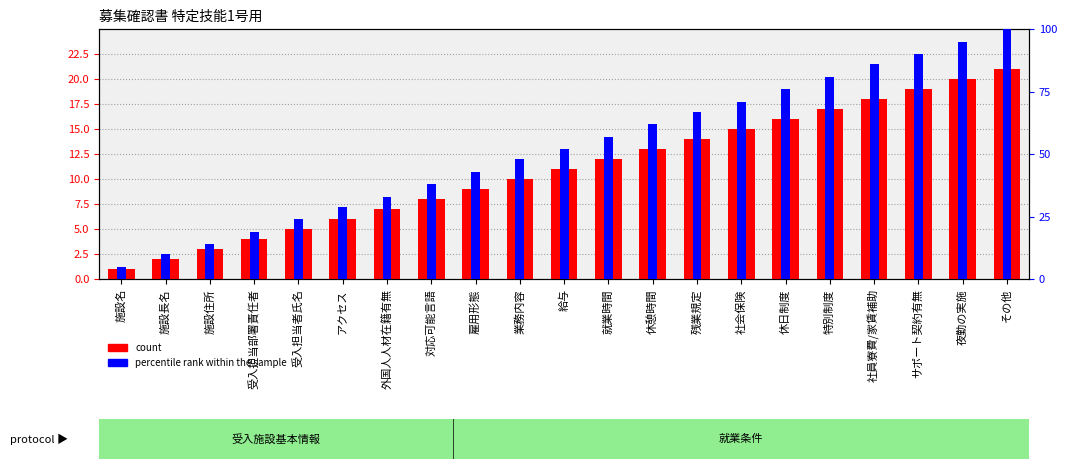

List the labels in order of count value, smallest first.

施設名, 施設長名, 施設住所, 受入担当部署責任者, 受入担当者氏名, アクセス, 外国人人材在籍有無, 対応可能言語, 雇用形態, 業務内容, 給与, 就業時間, 休憩時間, 残業規定, 社会保険, 休日制度, 特別制度, 社員寮費/家賃補助, サポート契約有無, 夜勤の実施, その他